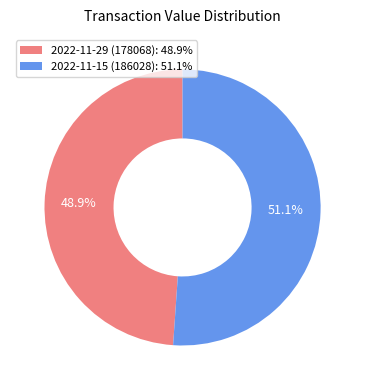

To the nearest percent, what is the difference between the largest and smallest slice percentages?

2%